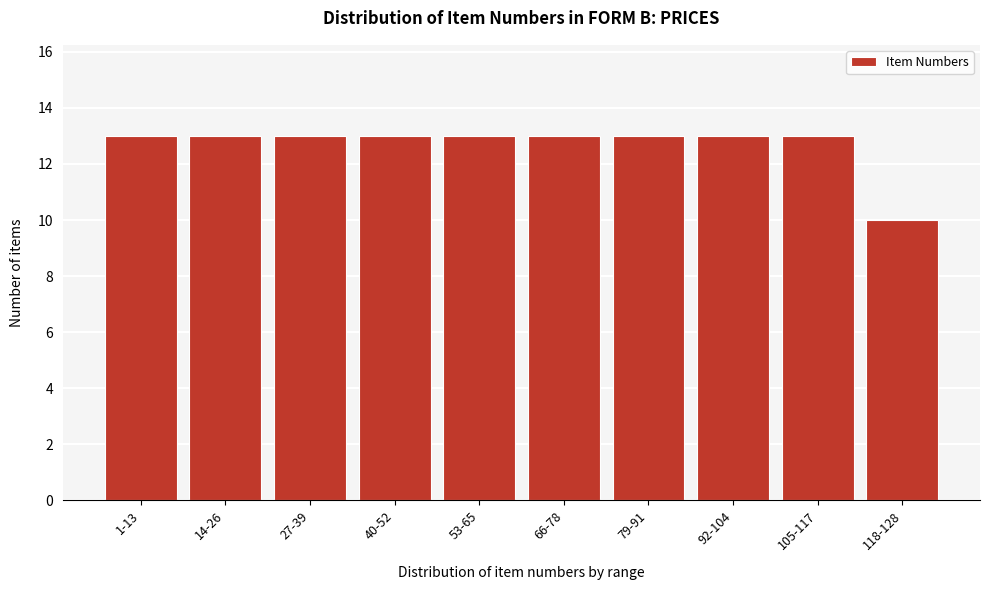

Reading left to right, transcribe all the data shown in this chart.

13	13	13	13	13	13	13	13	13	10